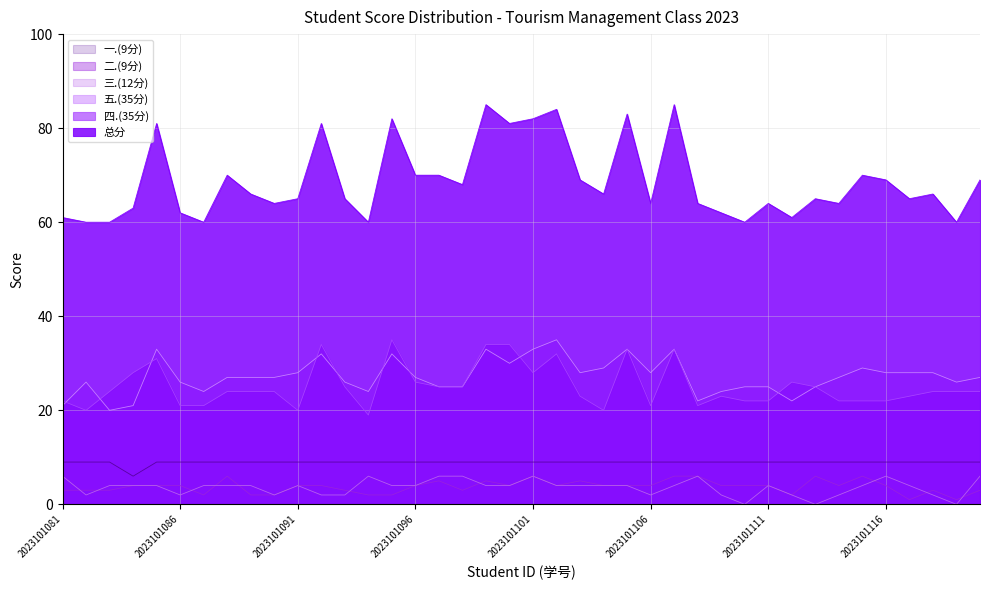

Is it true that 二.(9分) equals 4 at 2023101104?

True